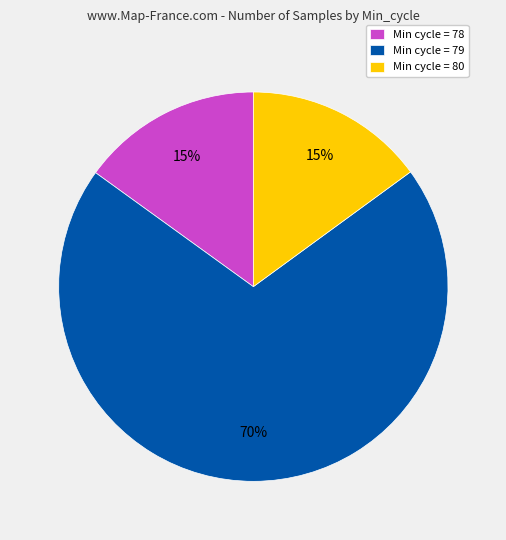

The Min cycle = 78 slice represents 30% of the pie. True or false?

False